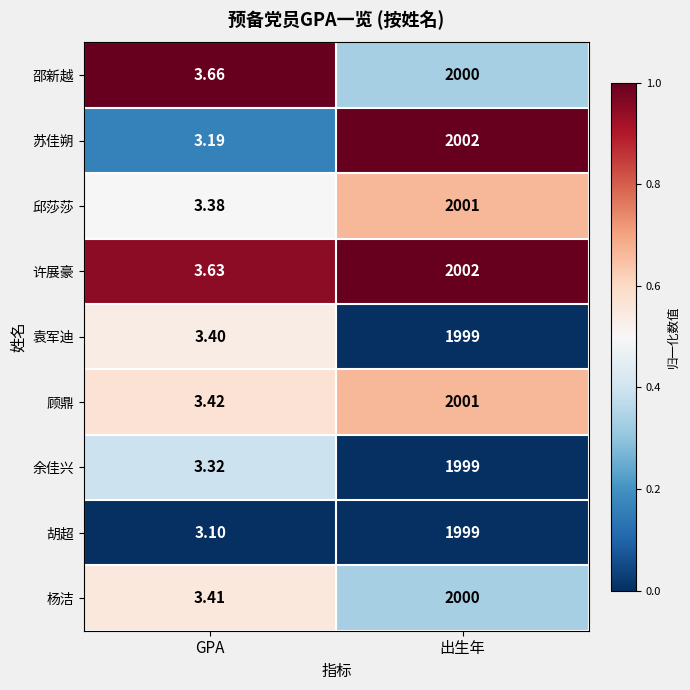

Between GPA and 出生年, which series saw the biggest shift?

苏佳朔